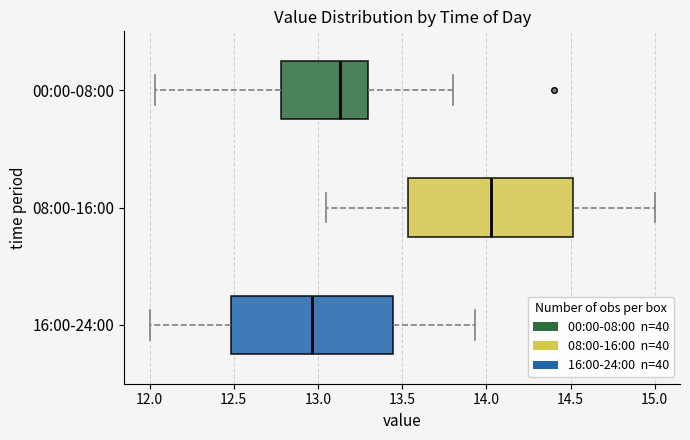

Where does the right whisker of the box for 08:00-16:00 end on the x-axis? The values are not printed on the chart, so give them approximately, as read against the axis.

15.00